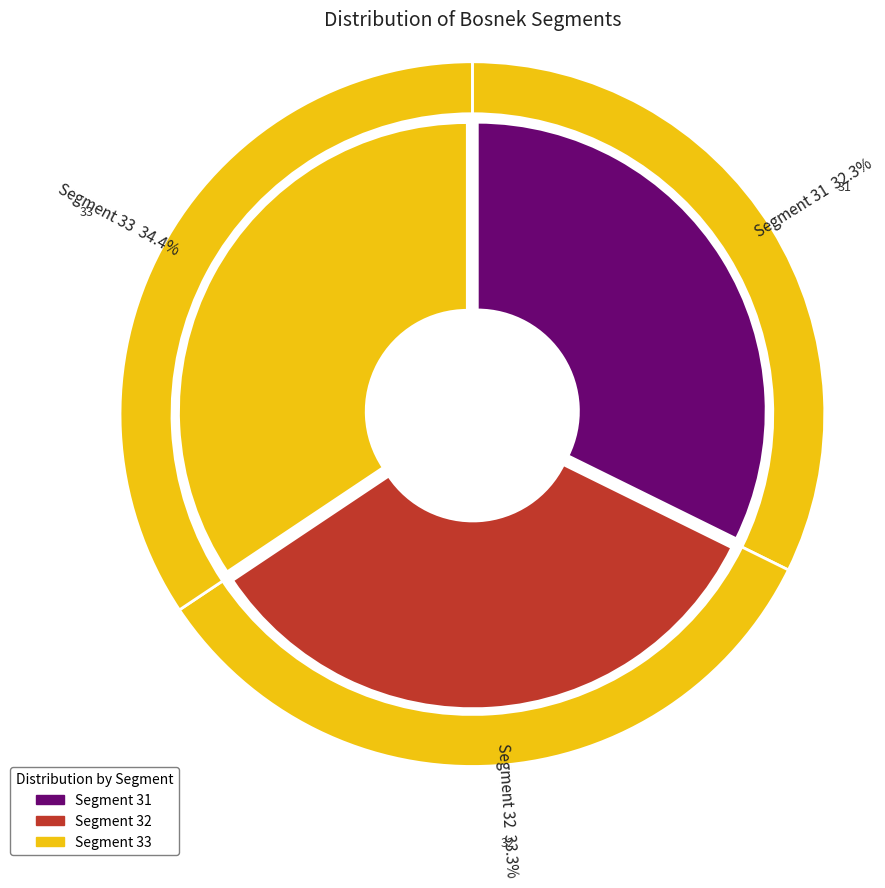

What is the ratio of the value at 31 to the value at 33?

0.9